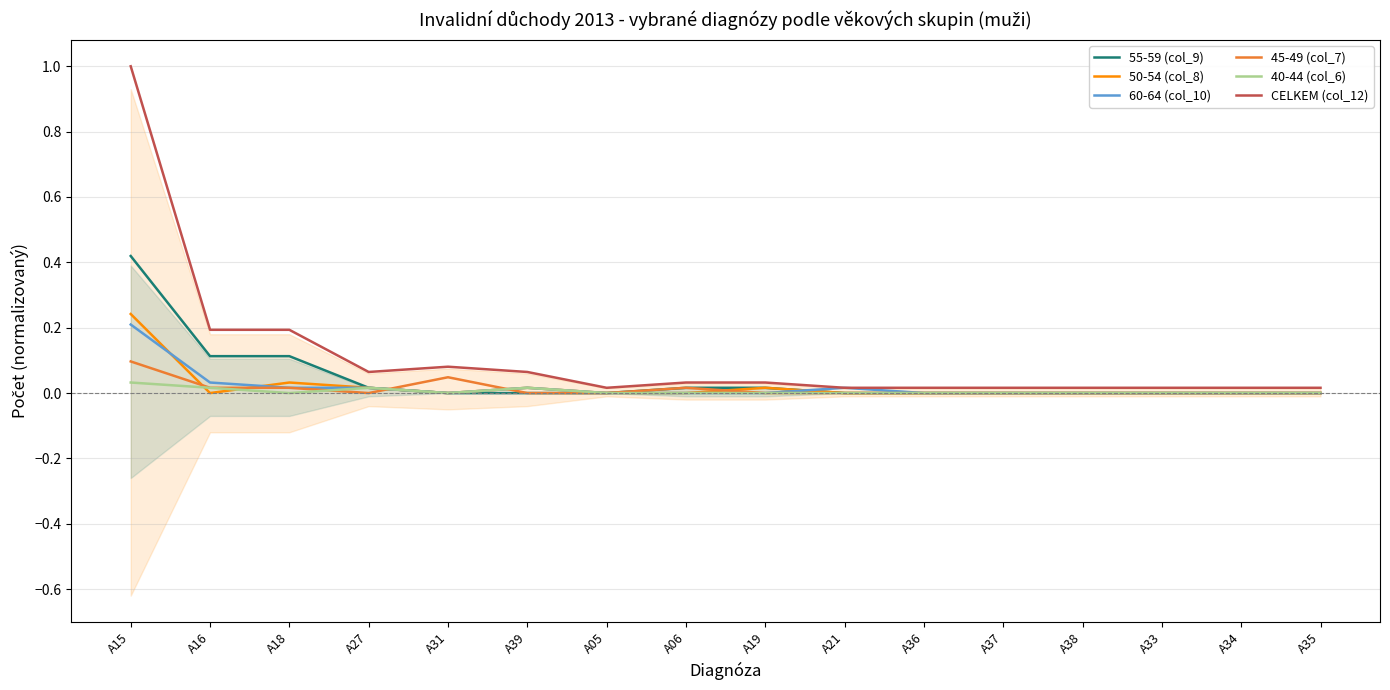

Reading right to left, transcribe all the data shown in this chart.

55-59 (col_9): 0.0	0.0	0.0	0.0	0.0	0.0	0.0	0.0	0.0	0.0	0.0	0.0	0.0	0.1	0.1	0.4
50-54 (col_8): 0.0	0.0	0.0	0.0	0.0	0.0	0.0	0.0	0.0	0.0	0.0	0.0	0.0	0.0	0.0	0.2
60-64 (col_10): 0.0	0.0	0.0	0.0	0.0	0.0	0.0	0.0	0.0	0.0	0.0	0.0	0.0	0.0	0.0	0.2
45-49 (col_7): 0.0	0.0	0.0	0.0	0.0	0.0	0.0	0.0	0.0	0.0	0.0	0.0	0.0	0.0	0.0	0.1
40-44 (col_6): 0.0	0.0	0.0	0.0	0.0	0.0	0.0	0.0	0.0	0.0	0.0	0.0	0.0	0.0	0.0	0.0
CELKEM (col_12): 0.0	0.0	0.0	0.0	0.0	0.0	0.0	0.0	0.0	0.0	0.1	0.1	0.1	0.2	0.2	1.0